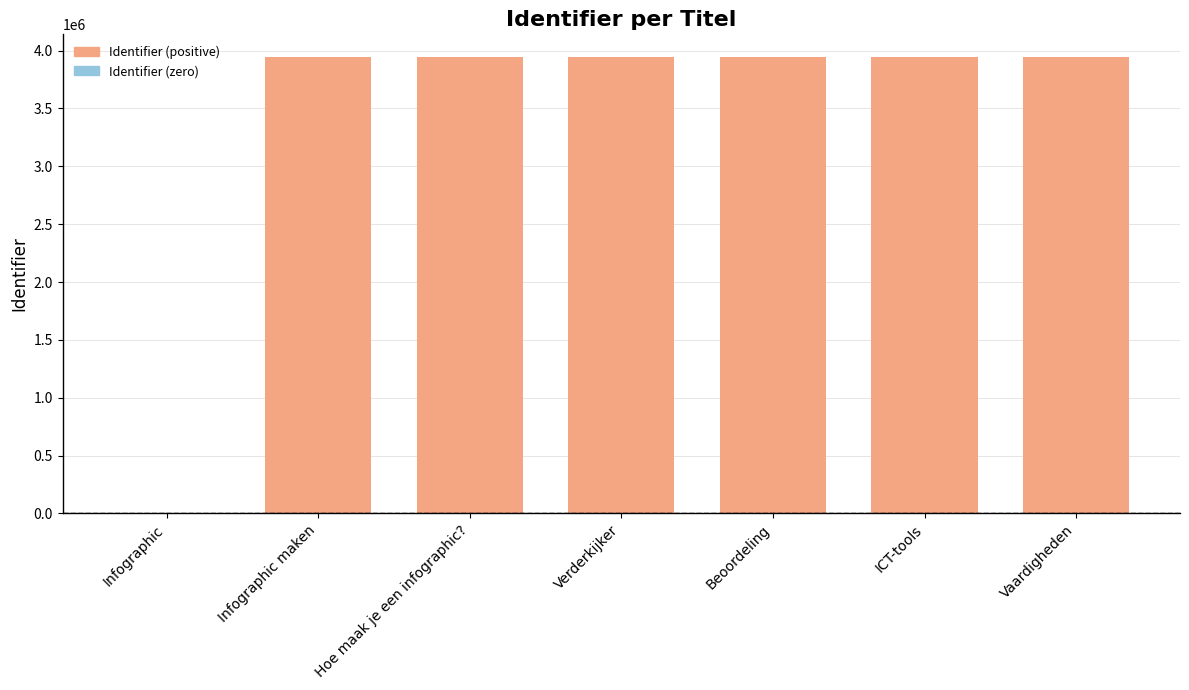

What is the sum of the values at Beoordeling and Hoe maak je een infographic??

7886472